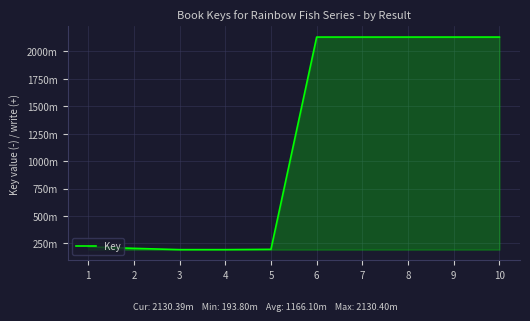

Which has a higher value, 9 or 7?

9